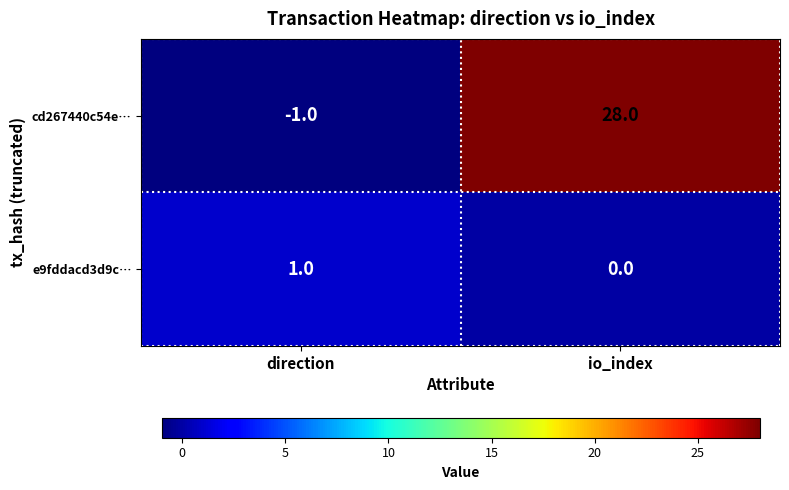

What is the sum of the cd267440c54e… values at direction and io_index?

27